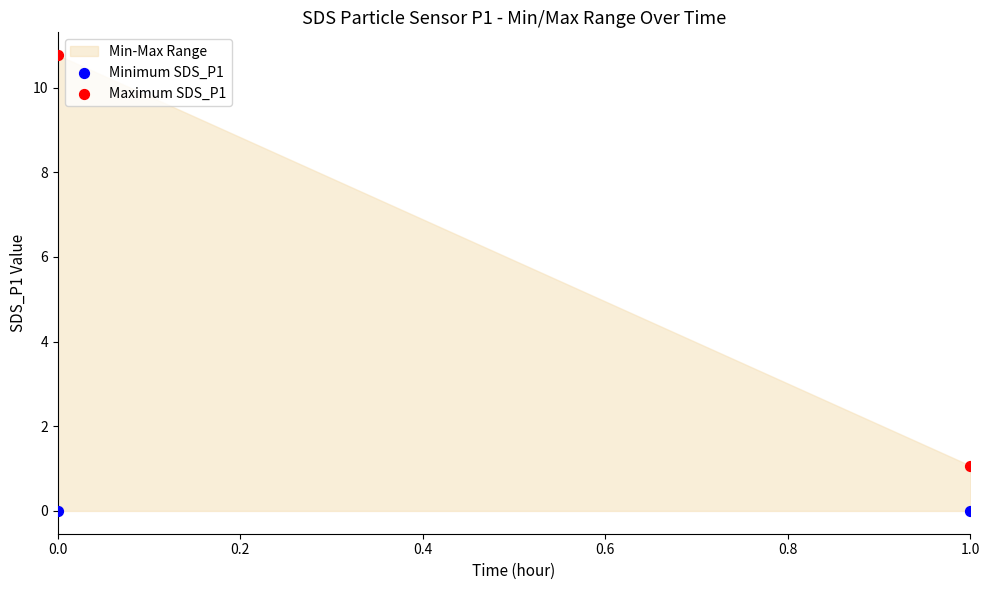

Across all data points, what is the average Y value?

3.0